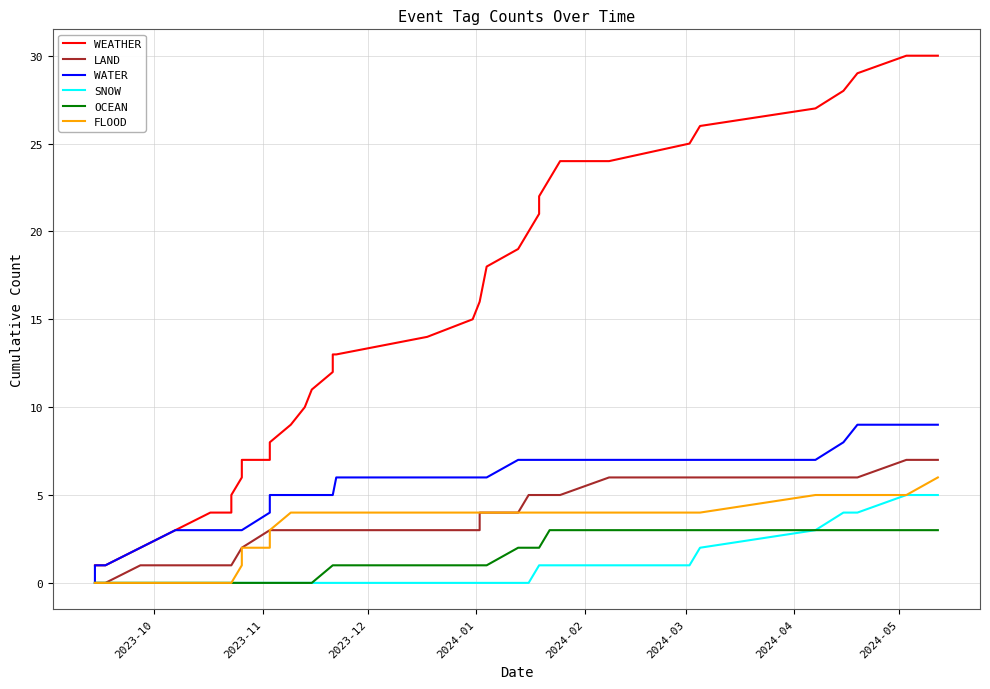

What are all the series names shown in the legend?

WEATHER, LAND, WATER, SNOW, OCEAN, FLOOD